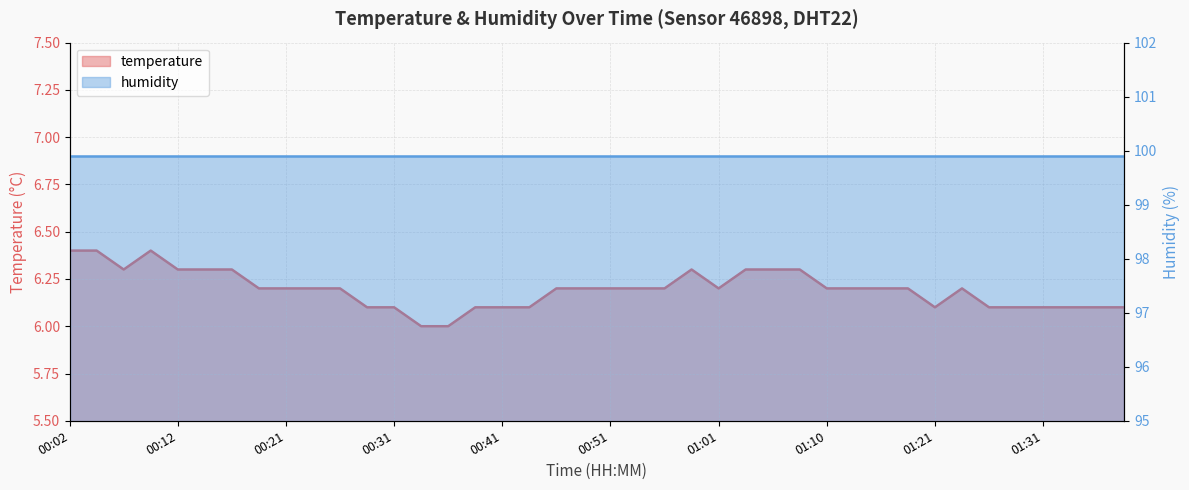

How many values are between 6 and 7?

40